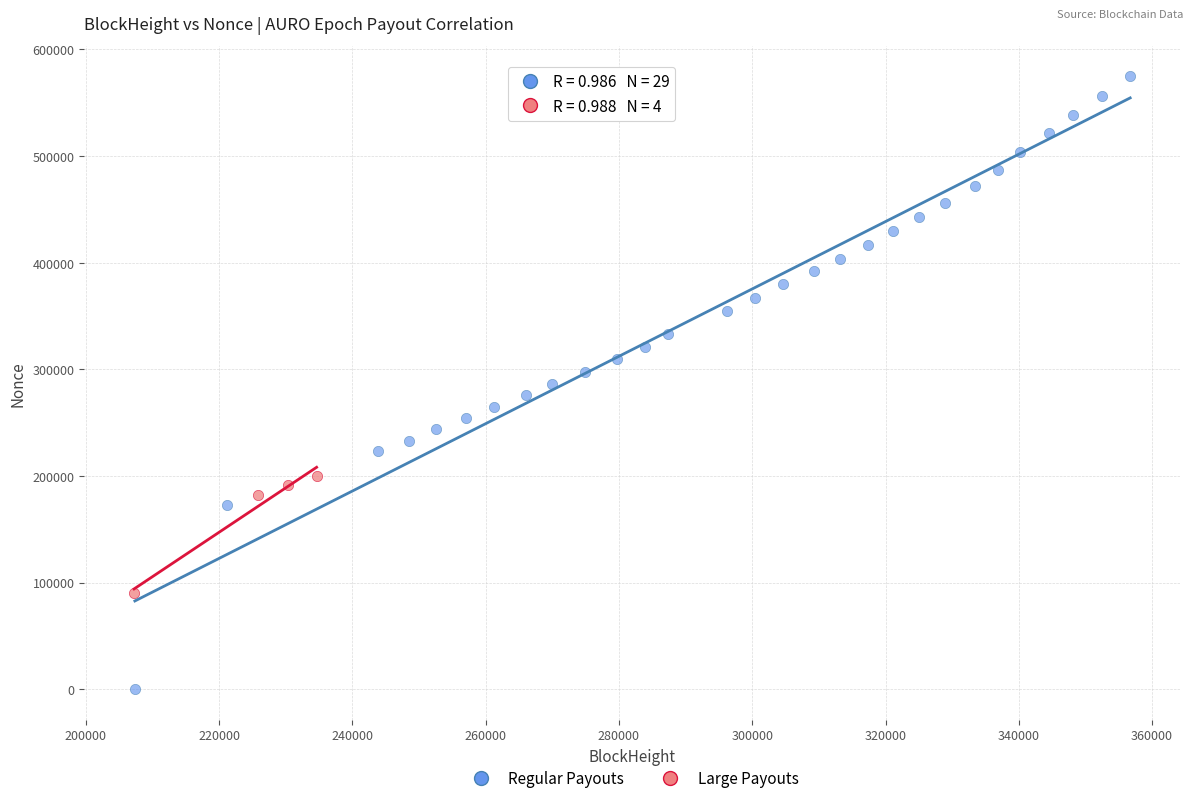

Which series reaches the maximum Y coordinate?

Regular Payouts